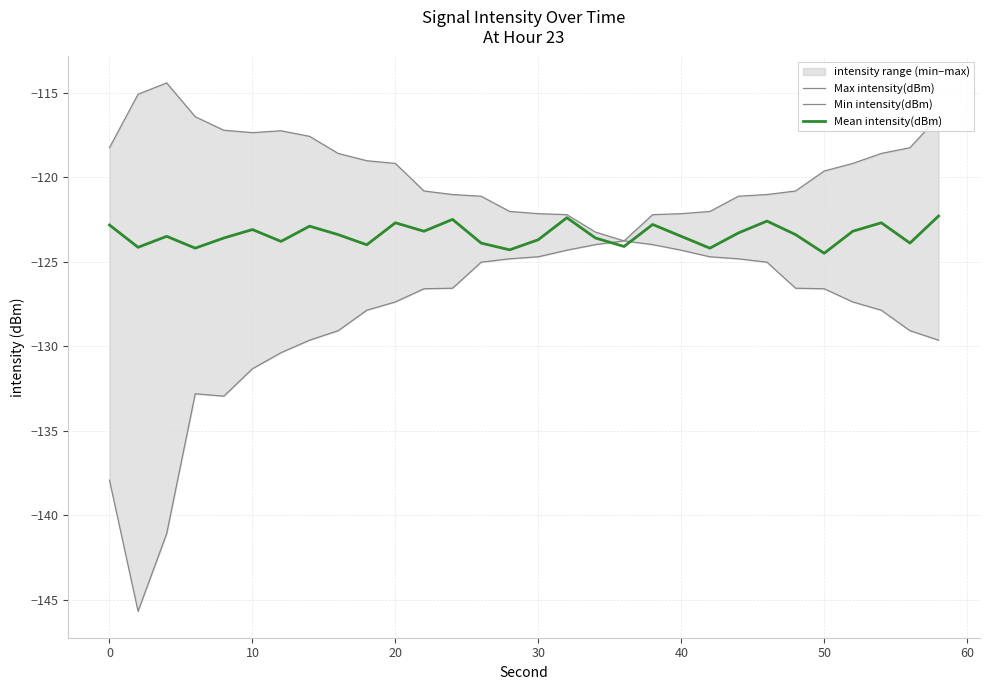

What is the lowest value of the Mean intensity(dBm) series?

-124.5